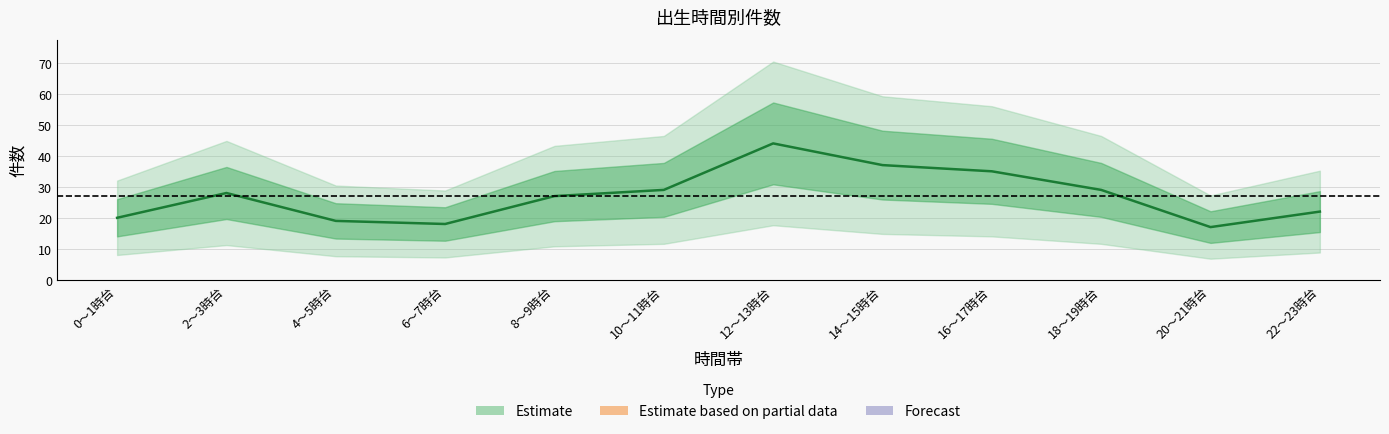

The value at 12～13時台 is 60. True or false?

False